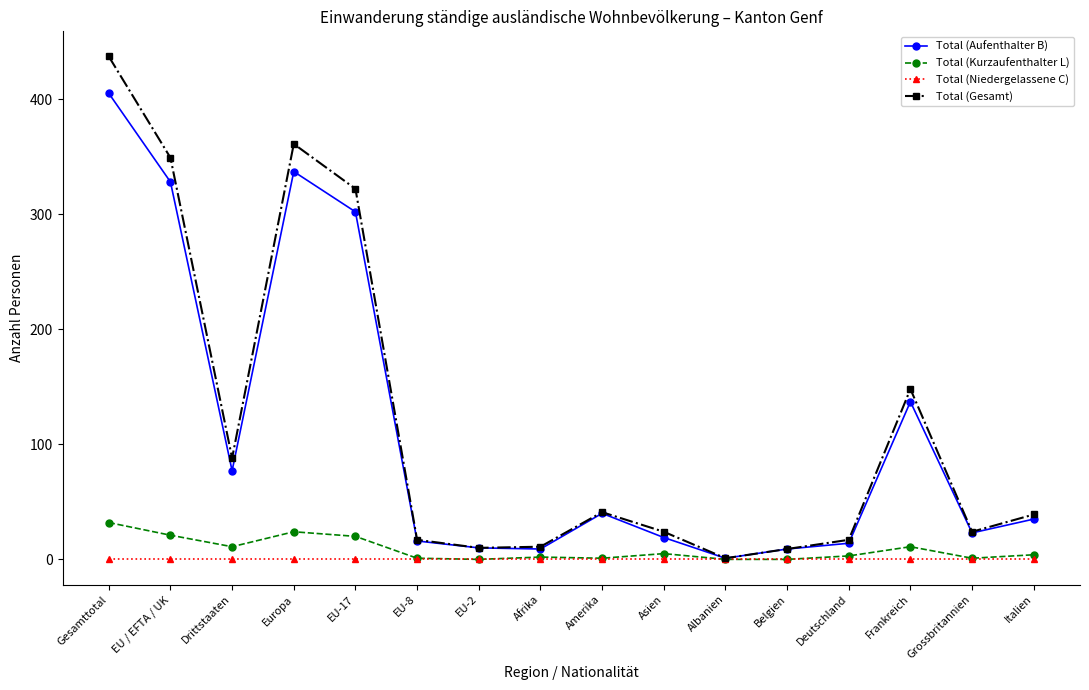

Does the chart display data point markers on the line(s)?

Yes